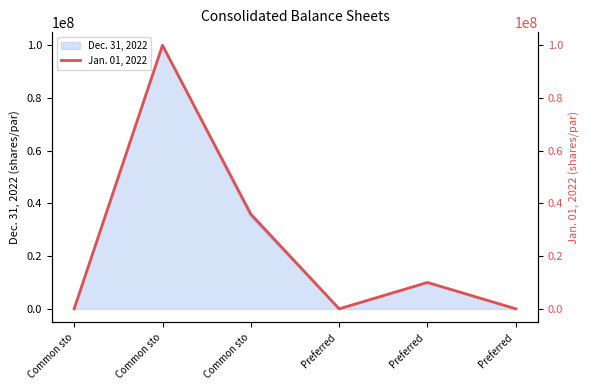

The chart shows a value of 5180003 at Preferred . True or false?

False